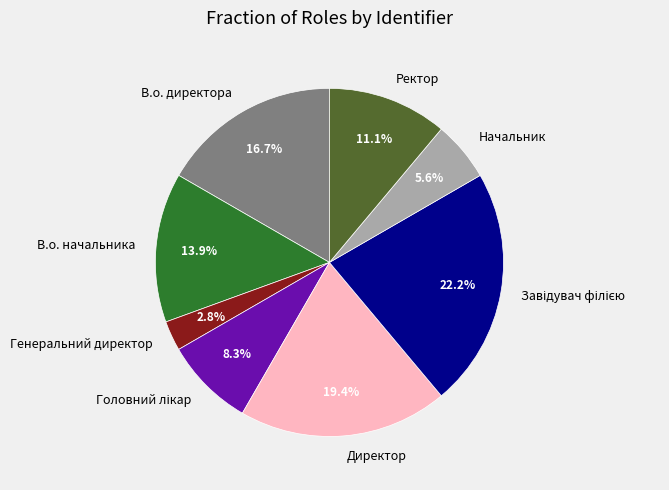

To the nearest percent, what percentage of the pie is В.о. директора?

17%